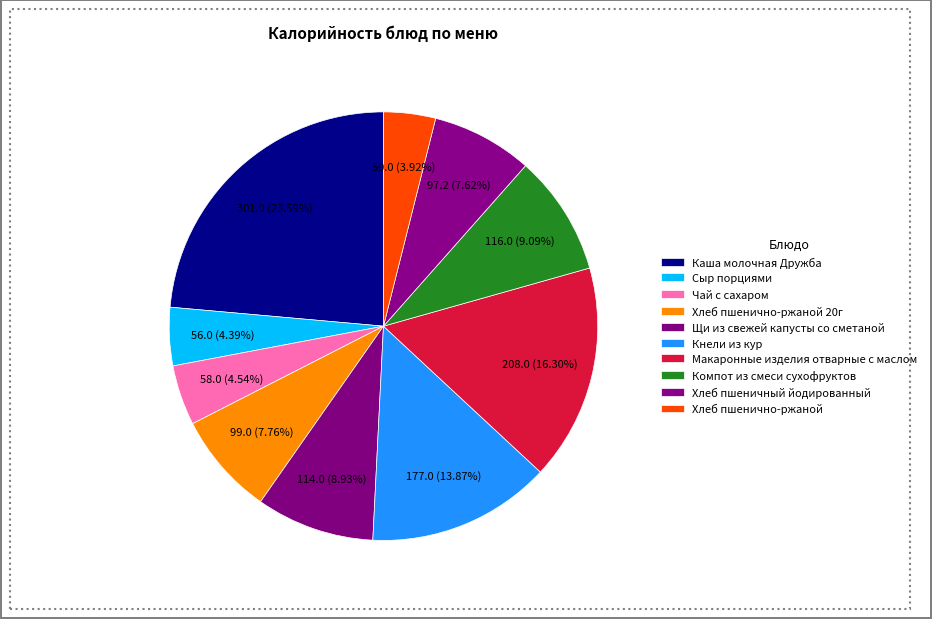

To the nearest percent, what is the average slice percentage?

10%